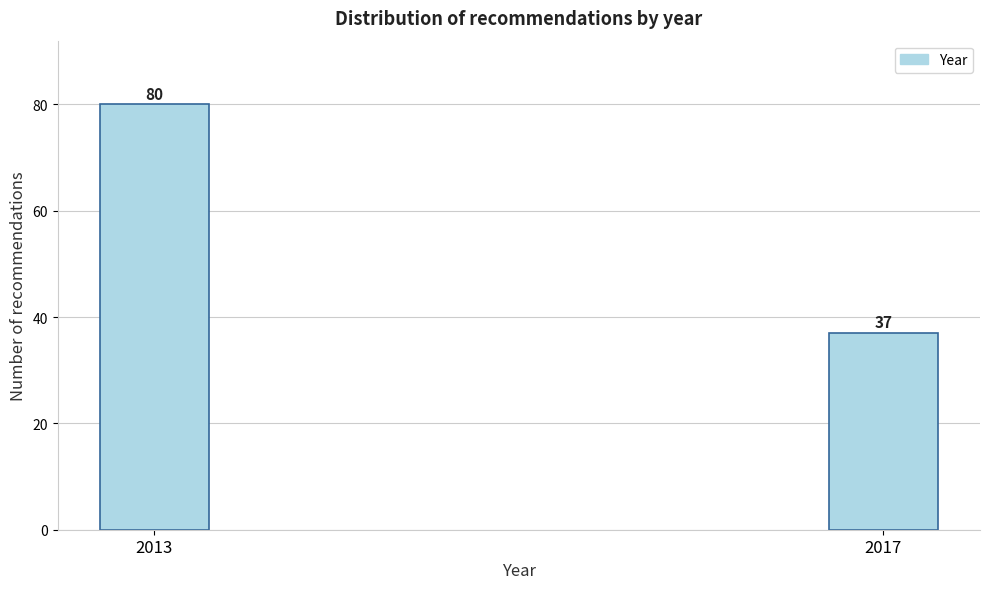

Reading left to right, transcribe all the data shown in this chart.

2013=80	2017=37